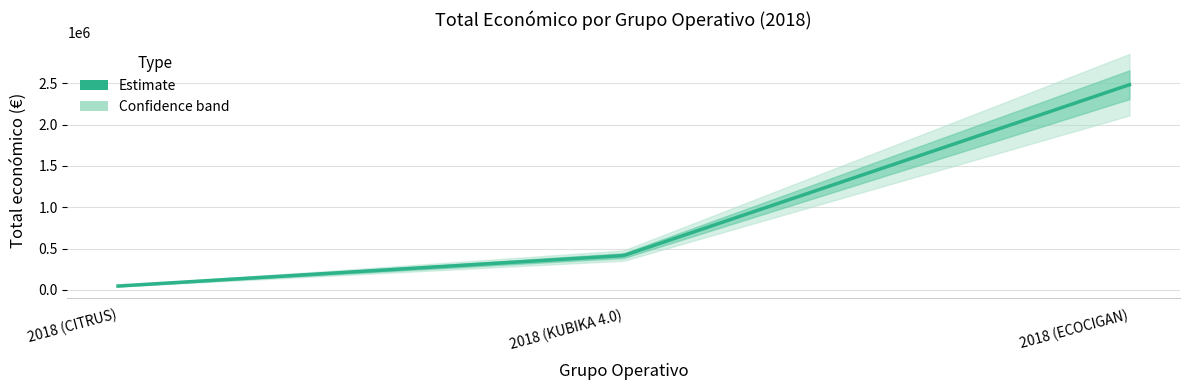

How many lines are shown in the chart?

1